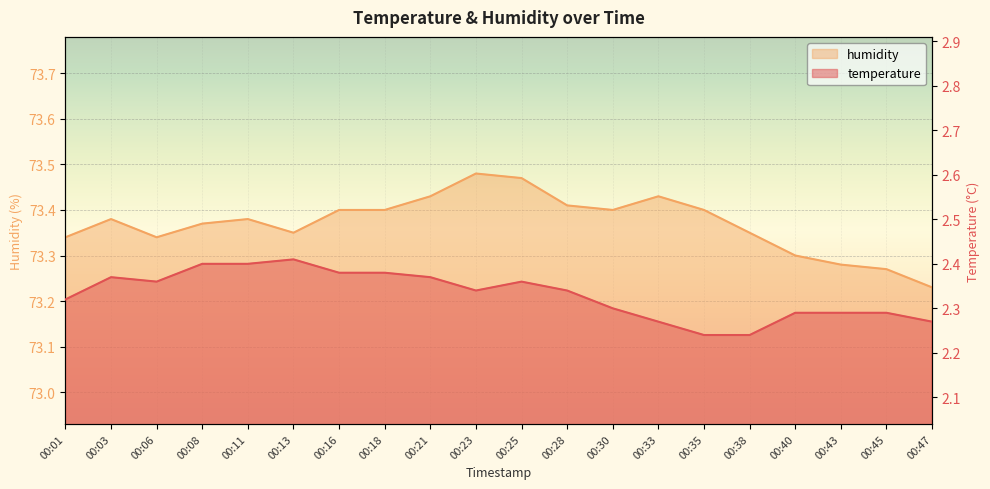

Which series has the largest total across all categories?

humidity